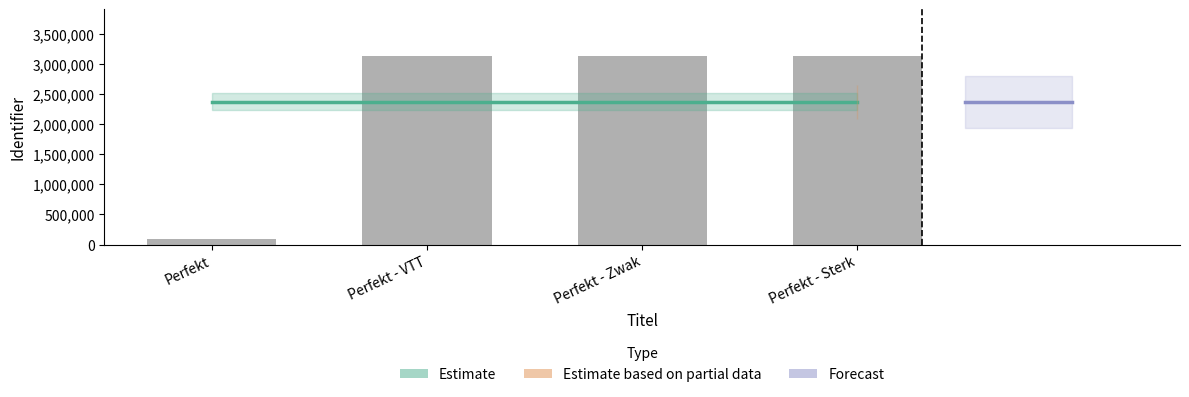

How many data points are less than 3123657?

2